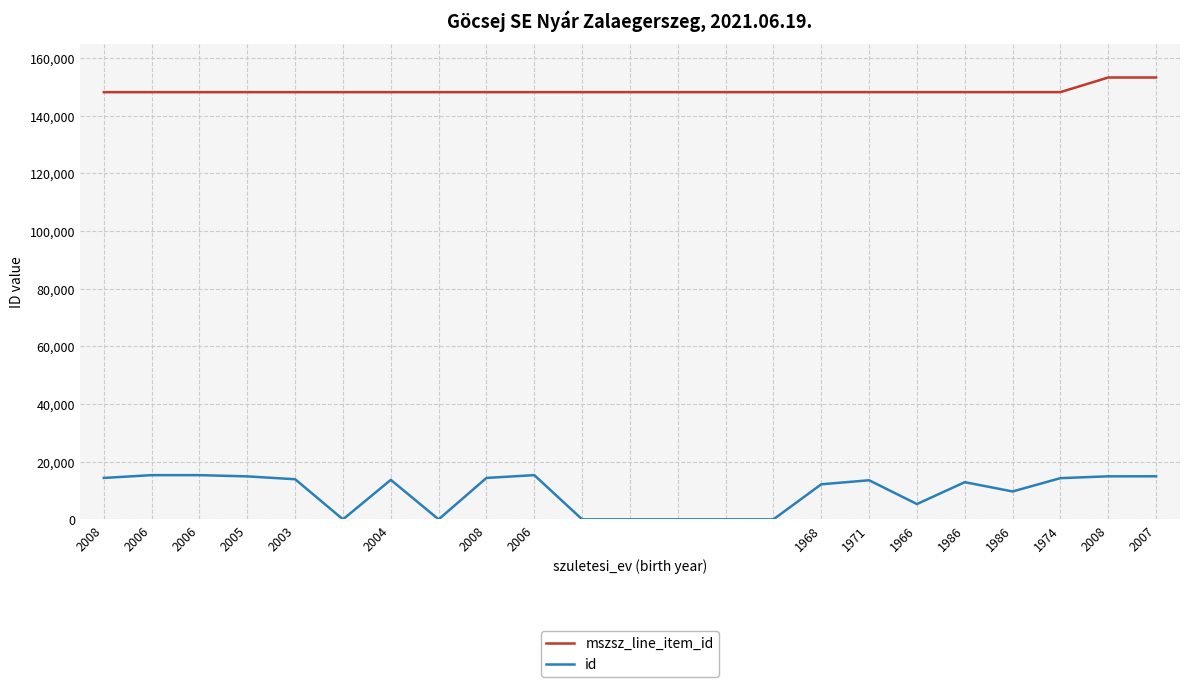

Rank the series by their maximum value, from lowest to highest.

id, mszsz_line_item_id